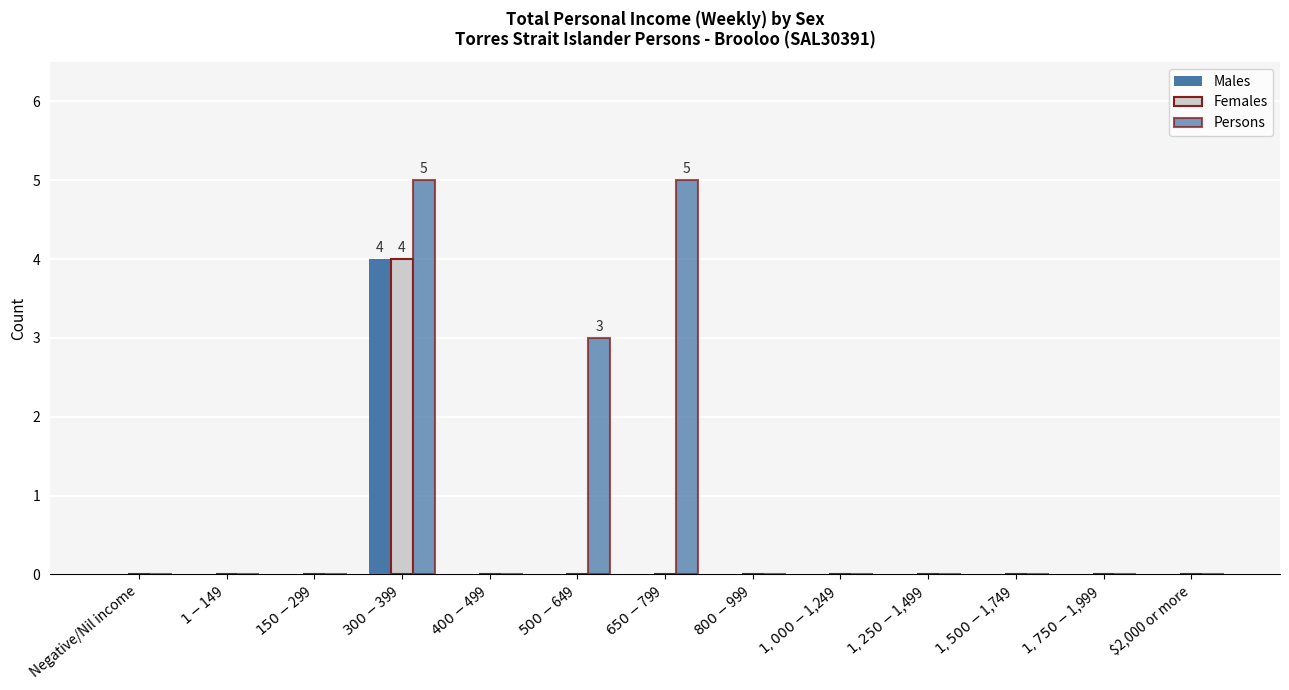

How many Males values are between 0 and 1?

12